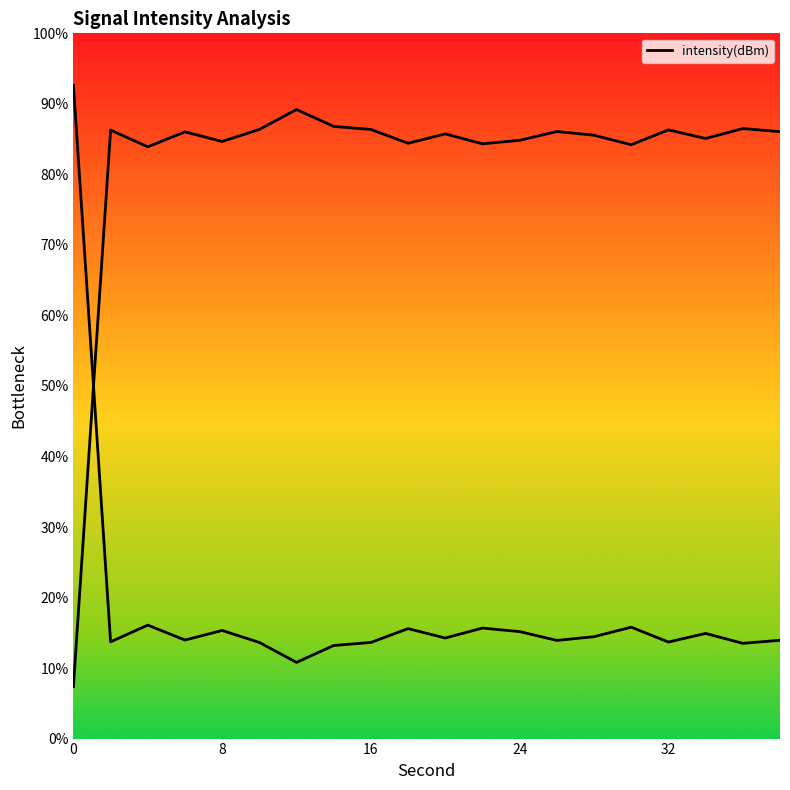

What is the value of the 11th point from the left?

14.3